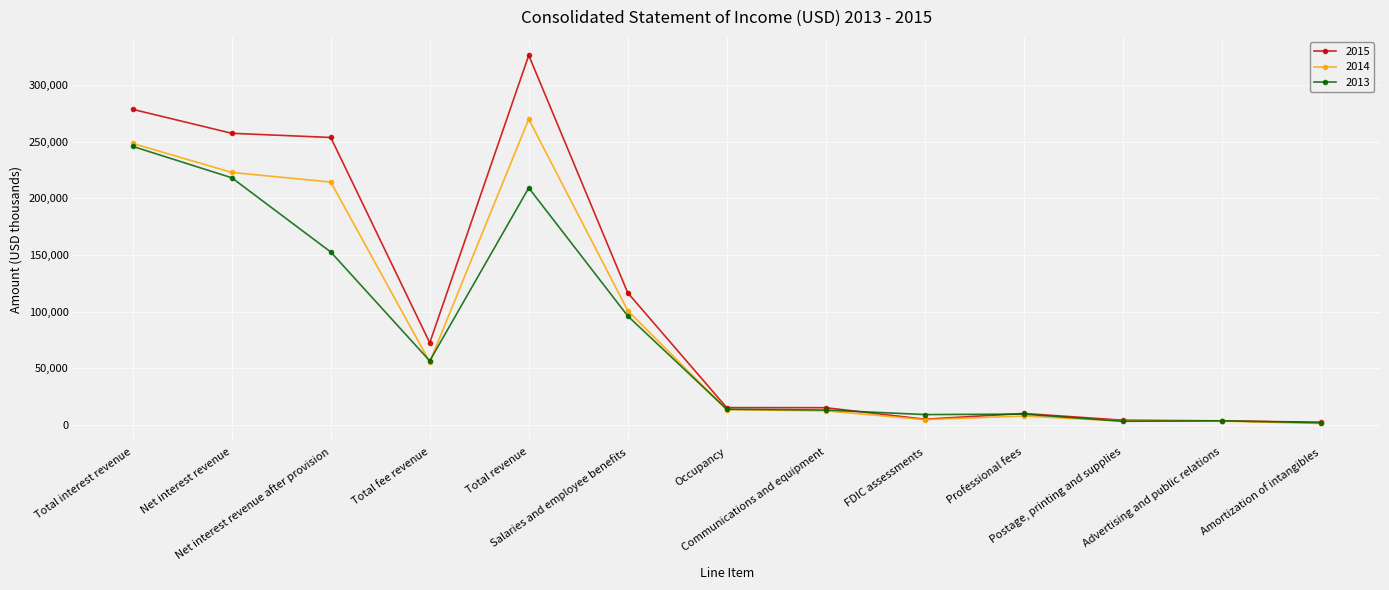

Which series has the largest total across all categories?

2015